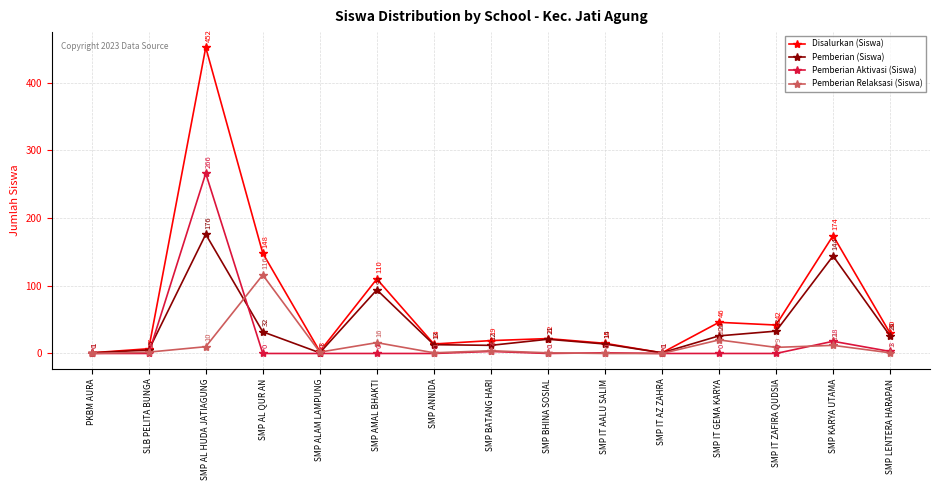

Reading left to right, what are all the values shown in this chart?

Disalurkan (Siswa): PKBM AURA=1	SLB PELITA BUNGA=7	SMP AL HUDA JATIAGUNG=452	SMP AL QUR AN=148	SMP ALAM LAMPUNG=3	SMP AMAL BHAKTI=110	SMP ANNIDA=14	SMP BATANG HARI=19	SMP BHINA SOSIAL=22	SMP IT AALU SALIM=15	SMP IT AZ ZAHRA=1	SMP IT GEMA KARYA=46	SMP IT ZAFIRA QUDSIA=42	SMP KARYA UTAMA=174	SMP LENTERA HARAPAN=30
Pemberian (Siswa): PKBM AURA=1	SLB PELITA BUNGA=5	SMP AL HUDA JATIAGUNG=176	SMP AL QUR AN=32	SMP ALAM LAMPUNG=1	SMP AMAL BHAKTI=94	SMP ANNIDA=13	SMP BATANG HARI=12	SMP BHINA SOSIAL=21	SMP IT AALU SALIM=14	SMP IT AZ ZAHRA=1	SMP IT GEMA KARYA=26	SMP IT ZAFIRA QUDSIA=33	SMP KARYA UTAMA=144	SMP LENTERA HARAPAN=26
Pemberian Aktivasi (Siswa): PKBM AURA=0	SLB PELITA BUNGA=0	SMP AL HUDA JATIAGUNG=266	SMP AL QUR AN=0	SMP ALAM LAMPUNG=0	SMP AMAL BHAKTI=0	SMP ANNIDA=0	SMP BATANG HARI=3	SMP BHINA SOSIAL=0	SMP IT AALU SALIM=1	SMP IT AZ ZAHRA=0	SMP IT GEMA KARYA=0	SMP IT ZAFIRA QUDSIA=0	SMP KARYA UTAMA=18	SMP LENTERA HARAPAN=3
Pemberian Relaksasi (Siswa): PKBM AURA=0	SLB PELITA BUNGA=2	SMP AL HUDA JATIAGUNG=10	SMP AL QUR AN=116	SMP ALAM LAMPUNG=2	SMP AMAL BHAKTI=16	SMP ANNIDA=1	SMP BATANG HARI=4	SMP BHINA SOSIAL=1	SMP IT AALU SALIM=0	SMP IT AZ ZAHRA=0	SMP IT GEMA KARYA=20	SMP IT ZAFIRA QUDSIA=9	SMP KARYA UTAMA=12	SMP LENTERA HARAPAN=1